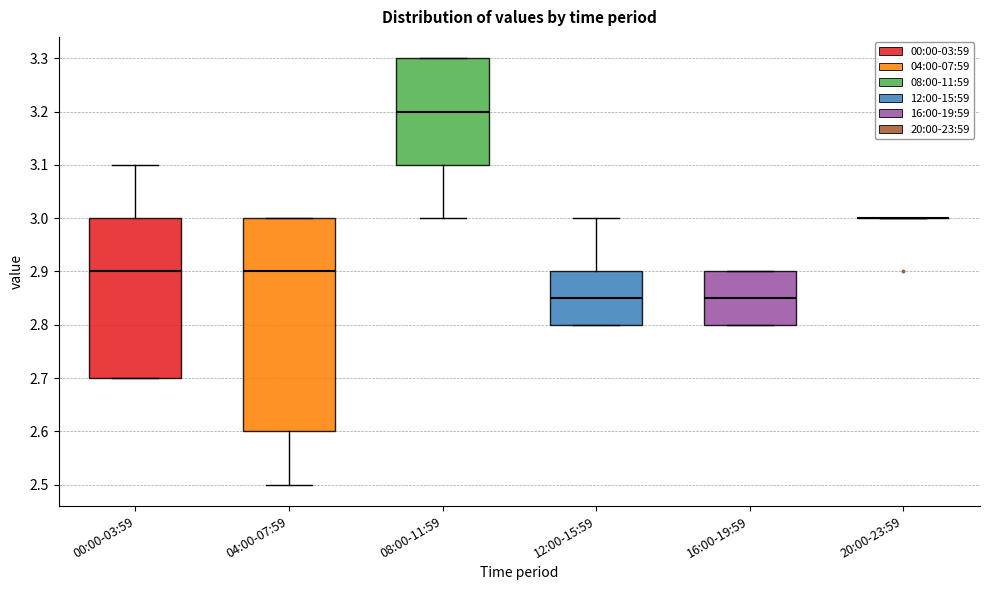

Reading left to right, transcribe this box plot: for each box, give where its median line is, the range the box spans, and where its two whiskers end, as read against the y-axis. The values are not printed on the chart, so give them approximately, as read against the axis.

00:00-03:59: median 2.90, box 2.70 to 3.00, whiskers 2.70 to 3.10
04:00-07:59: median 2.90, box 2.60 to 3.00, whiskers 2.50 to 3.00
08:00-11:59: median 3.20, box 3.10 to 3.30, whiskers 3.00 to 3.30
12:00-15:59: median 2.85, box 2.80 to 2.90, whiskers 2.80 to 3.00
16:00-19:59: median 2.85, box 2.80 to 2.90, whiskers 2.80 to 2.90
20:00-23:59: box collapsed to a line at 3.00, whiskers 3.00 to 3.00